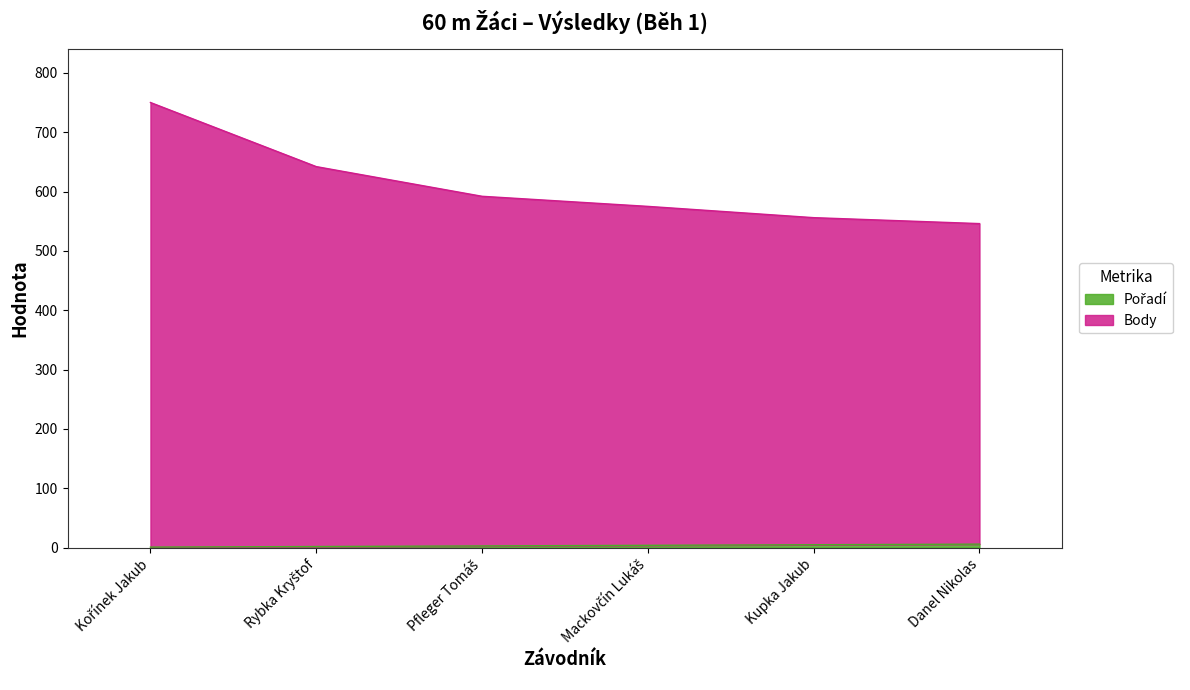

The value of Body at Kupka Jakub is 556. True or false?

True